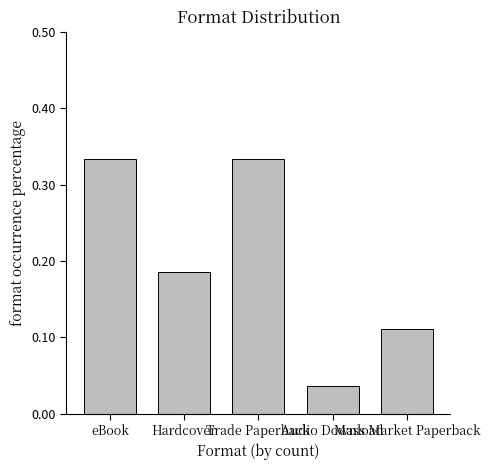

What is the sum of all values?

1.0